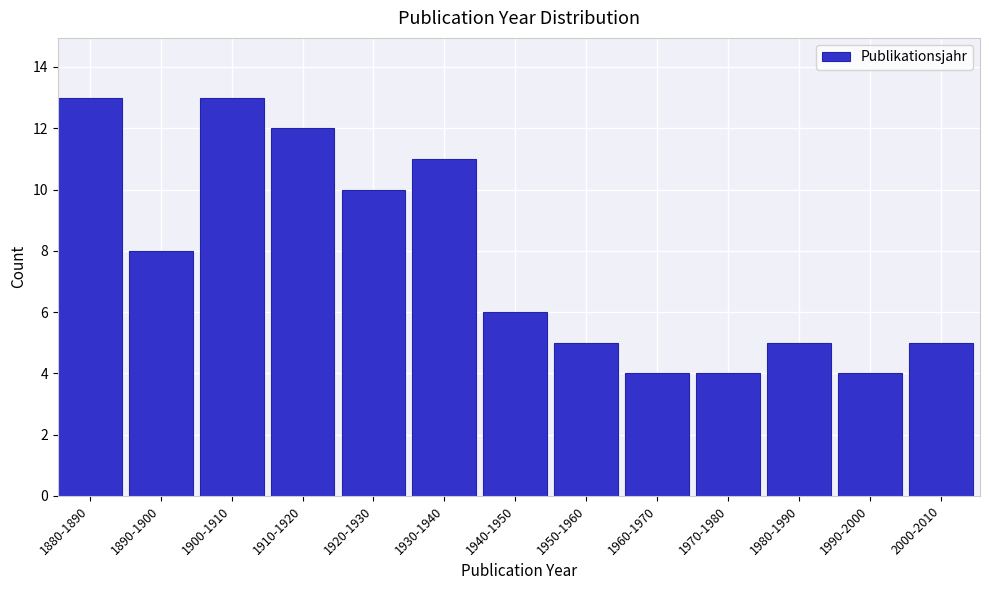

Reading left to right, transcribe all the data shown in this chart.

1880-1890=13	1890-1900=8	1900-1910=13	1910-1920=12	1920-1930=10	1930-1940=11	1940-1950=6	1950-1960=5	1960-1970=4	1970-1980=4	1980-1990=5	1990-2000=4	2000-2010=5